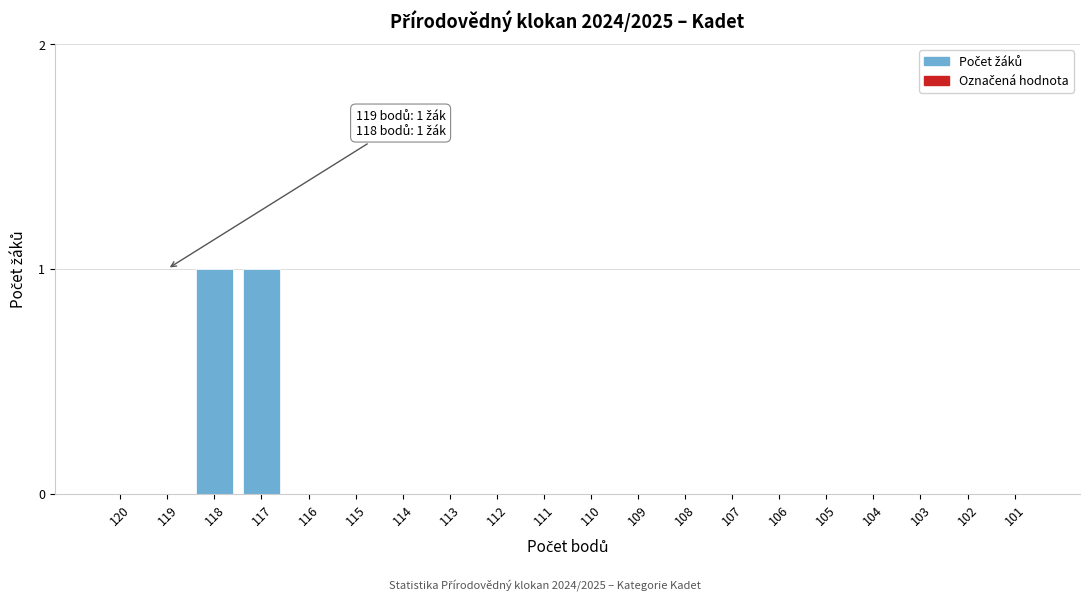

Reading left to right, transcribe all the data shown in this chart.

120=0	119=0	118=1	117=1	116=0	115=0	114=0	113=0	112=0	111=0	110=0	109=0	108=0	107=0	106=0	105=0	104=0	103=0	102=0	101=0